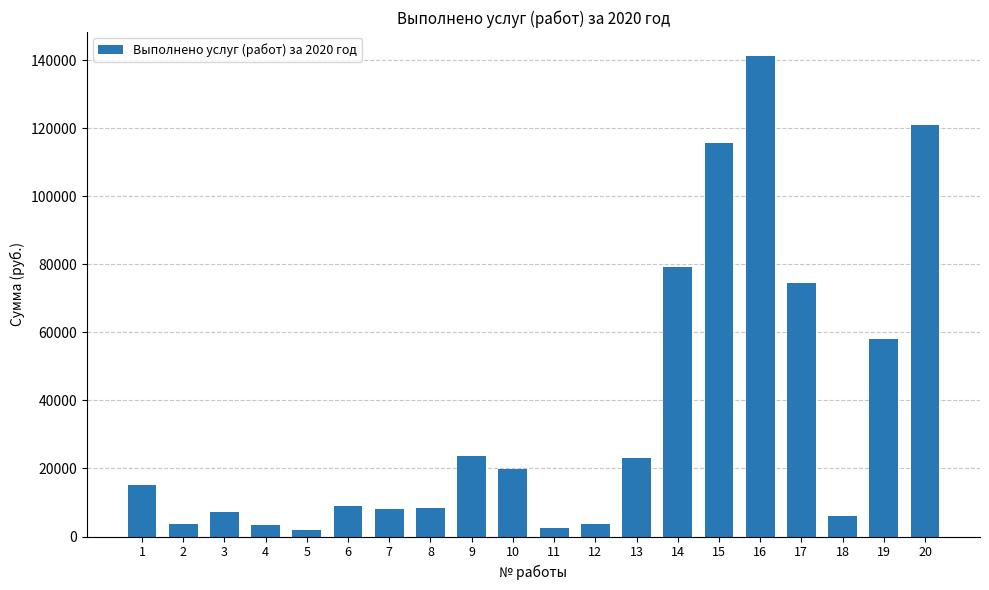

Which has a higher value, 9 or 20?

20